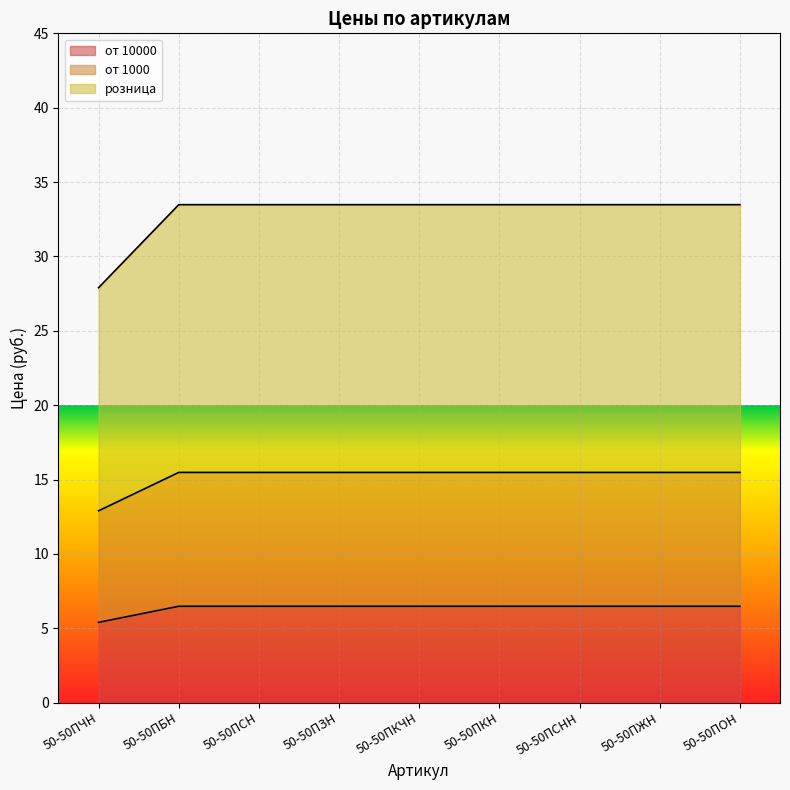

Which series has the largest range (max minus min)?

розница